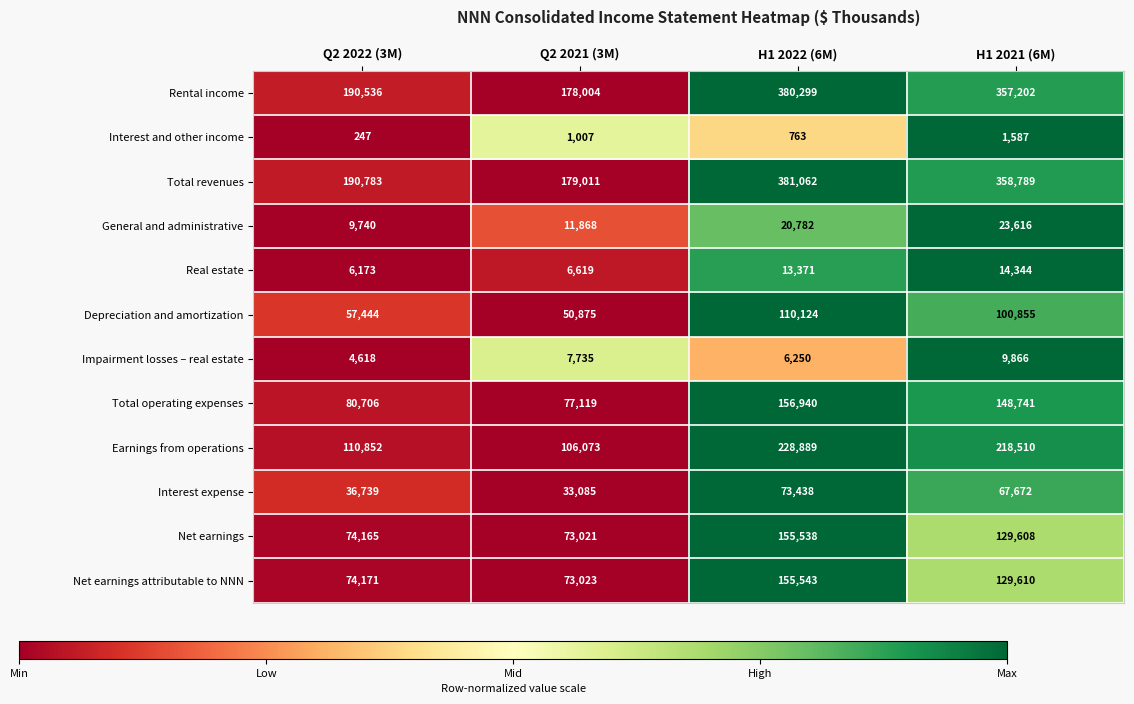

Between H1 2022 (6M) and H1 2021 (6M), which series saw the biggest shift?

Net earnings attributable to NNN